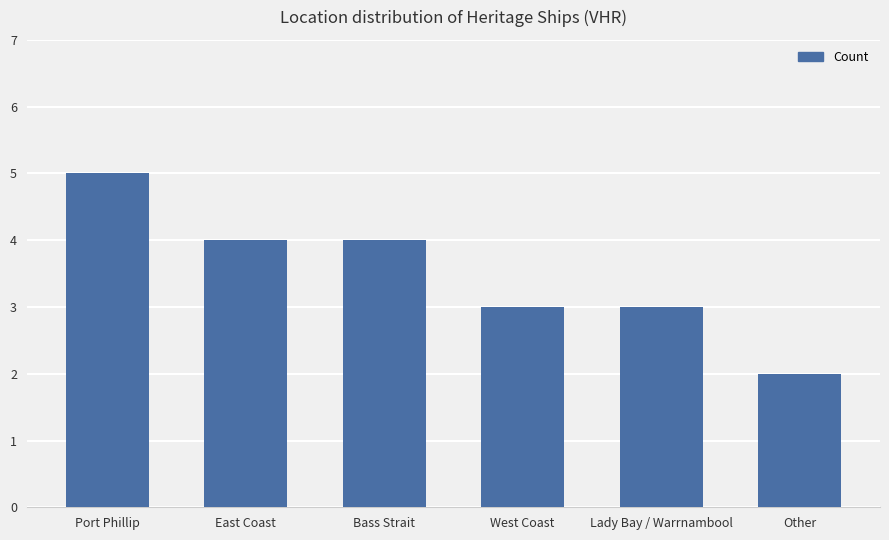

Which label corresponds to the largest value in the chart?

Port Phillip